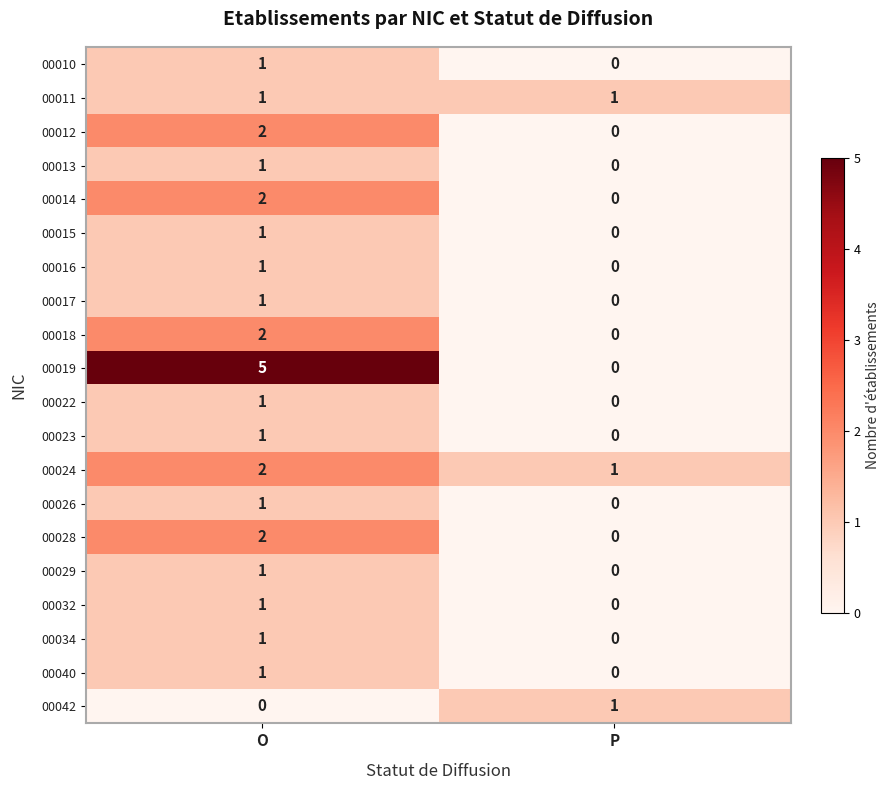

How many categories are shown in the chart?

2